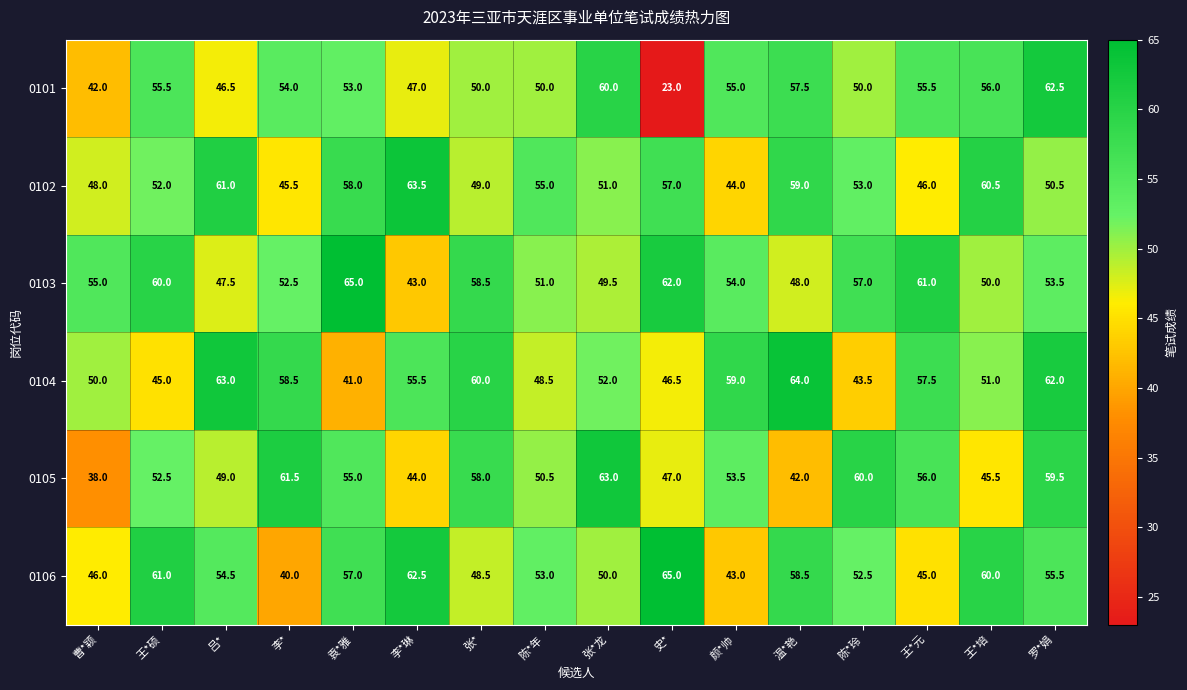

What is the difference between the 0103 values at 陈*年 and 曹*颖?

4.0